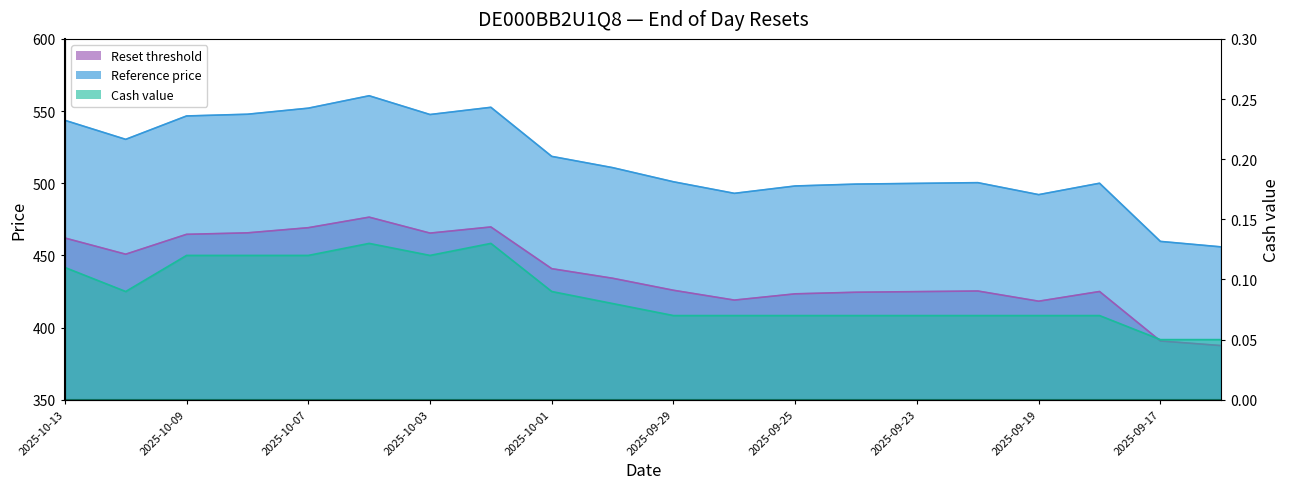

Reading right to left, list all the values displayed in this chart.

Reset threshold: 387.5	390.7	425.0	418.3	425.3	424.9	424.5	423.4	419.1	425.9	434.2	440.8	469.7	465.5	476.5	469.2	465.6	464.6	450.8	462.1
Reference price: 455.9	459.7	500.0	492.1	500.4	499.9	499.4	498.1	493.0	501.0	510.8	518.6	552.6	547.6	560.6	552.0	547.8	546.6	530.4	543.6
Cash value: 0.1	0.1	0.1	0.1	0.1	0.1	0.1	0.1	0.1	0.1	0.1	0.1	0.1	0.1	0.1	0.1	0.1	0.1	0.1	0.1